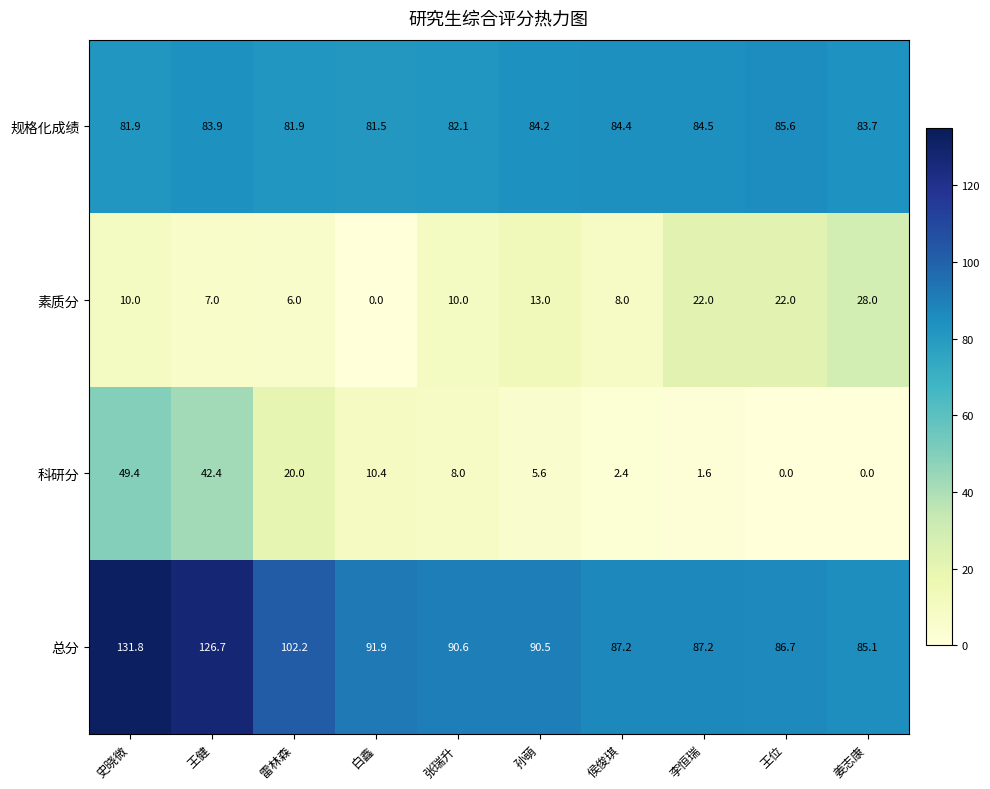

At 姜志康, list the series in order from smallest to largest.

科研分, 素质分, 规格化成绩, 总分